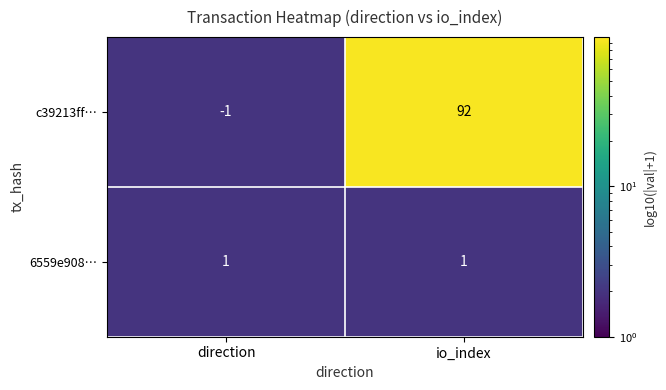

What is the total value across all series at direction?

0